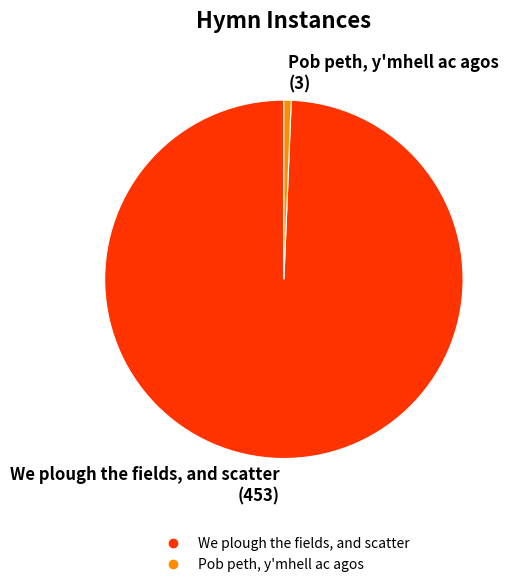

How many slices are in this pie chart?

2